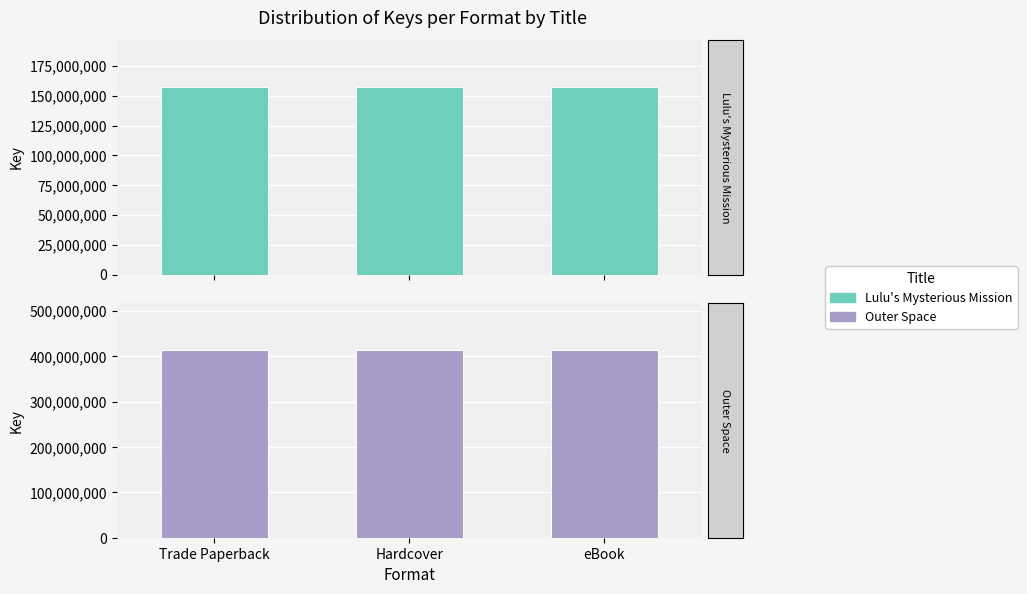

Count the number of categories in the chart.

3